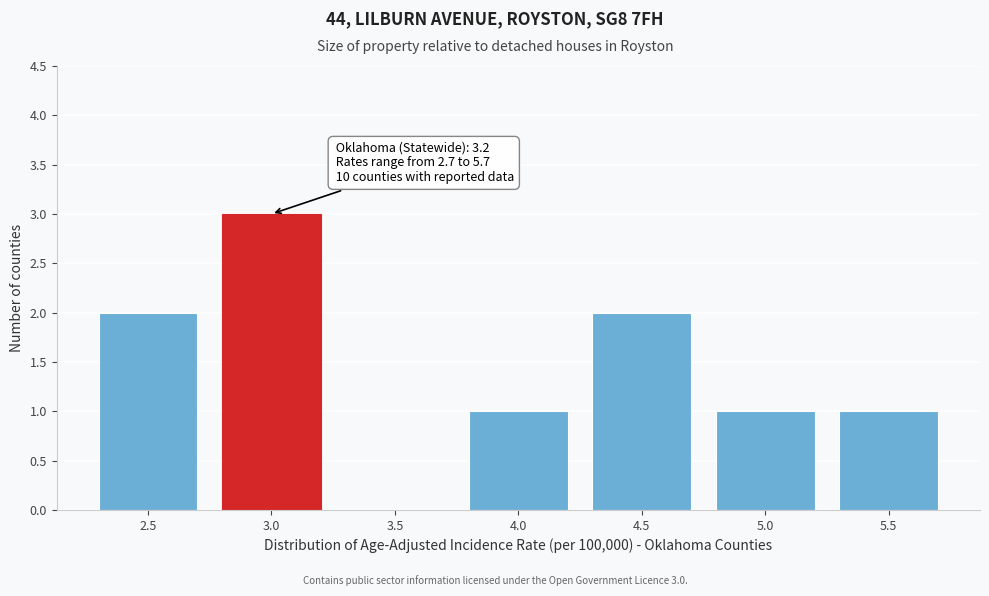

Reading right to left, list all the values displayed in this chart.

5.5=1	5.0=1	4.5=2	4.0=1	3.5=0	3.0=3	2.5=2